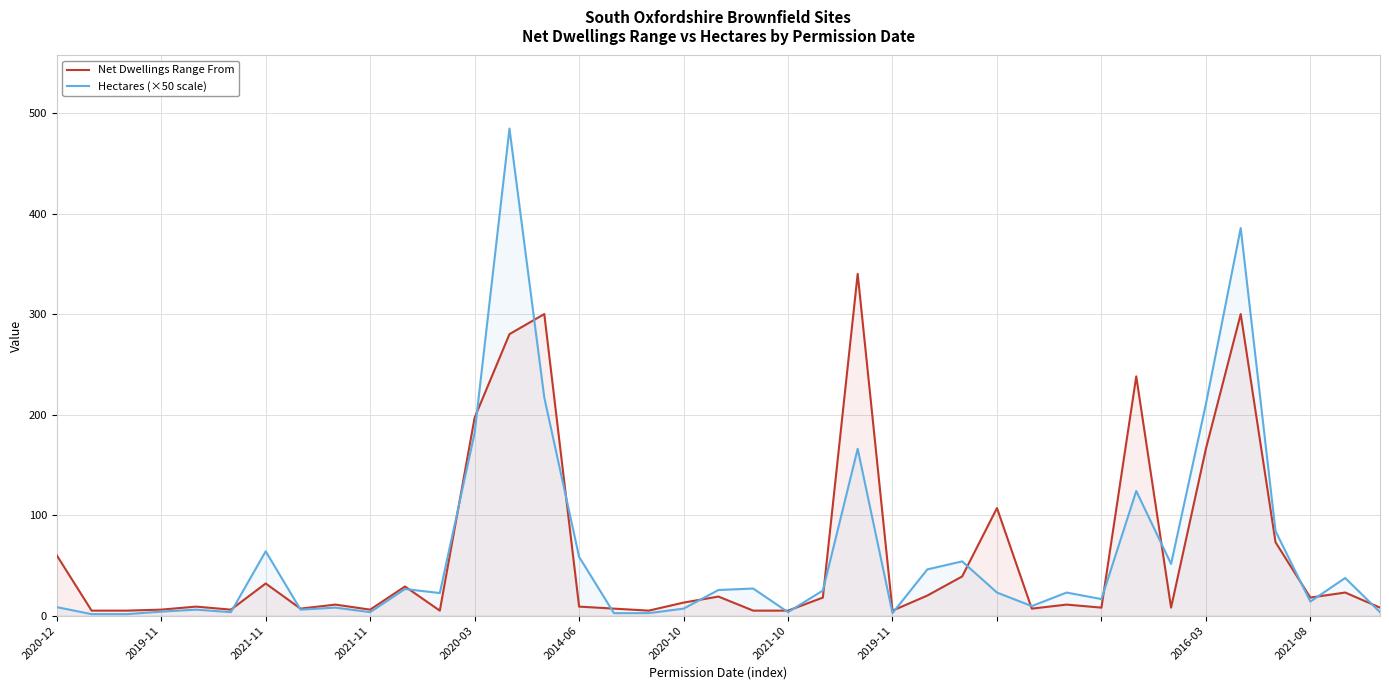

Is the value of Hectares (×50 scale) at 2019-11 greater than the value of Net Dwellings Range From at 21?

No